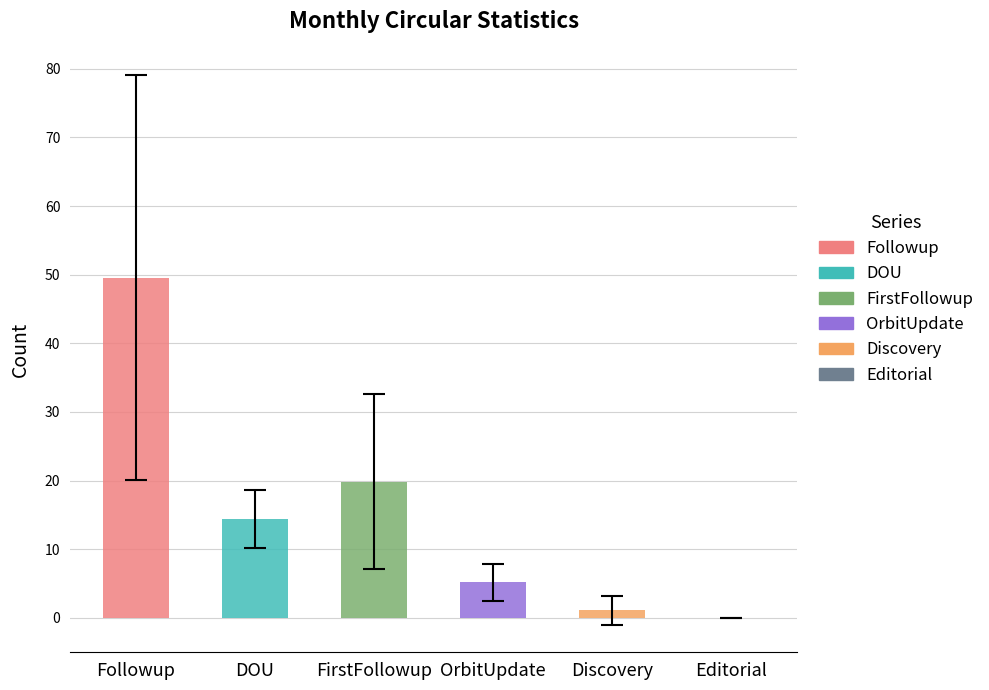

What is the difference between the maximum and second lowest values in the OrbitUpdate series?

7